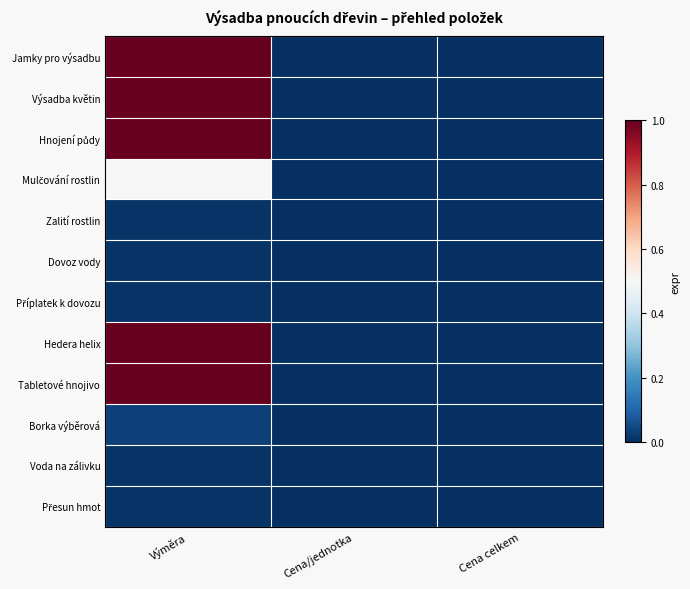

What is the greatest value displayed?

1.0